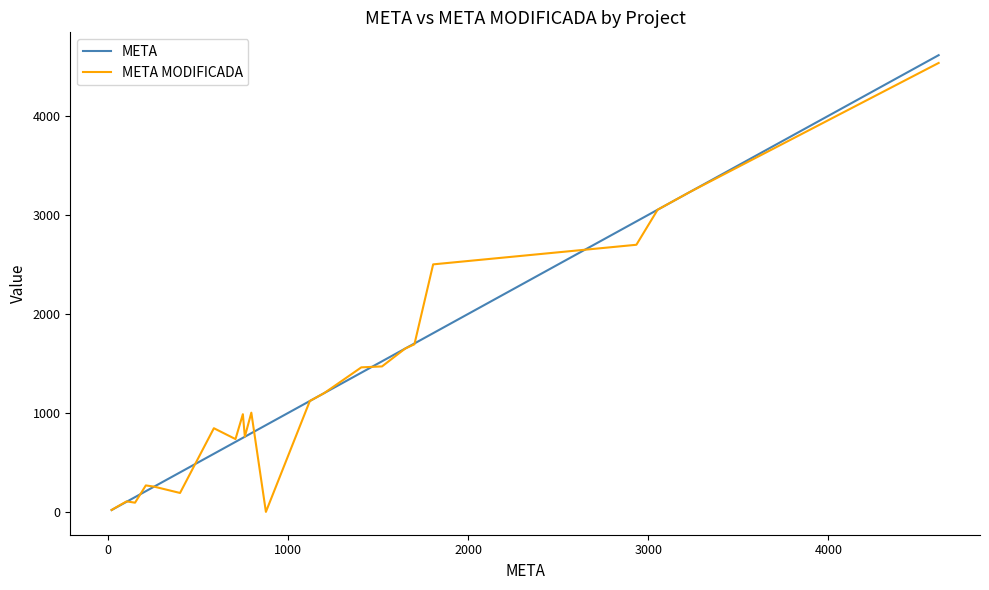

How many lines are shown in the chart?

2